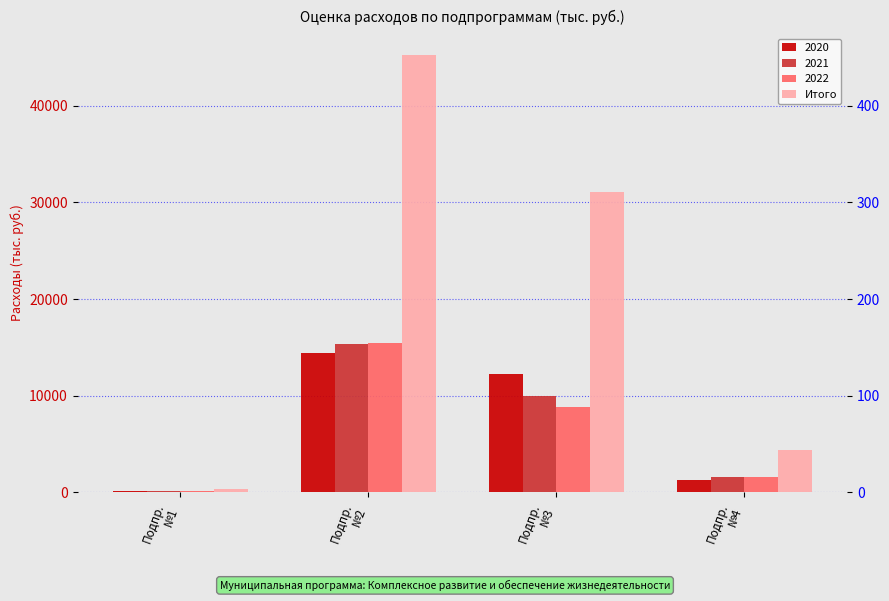

Does the chart contain any negative values?

No